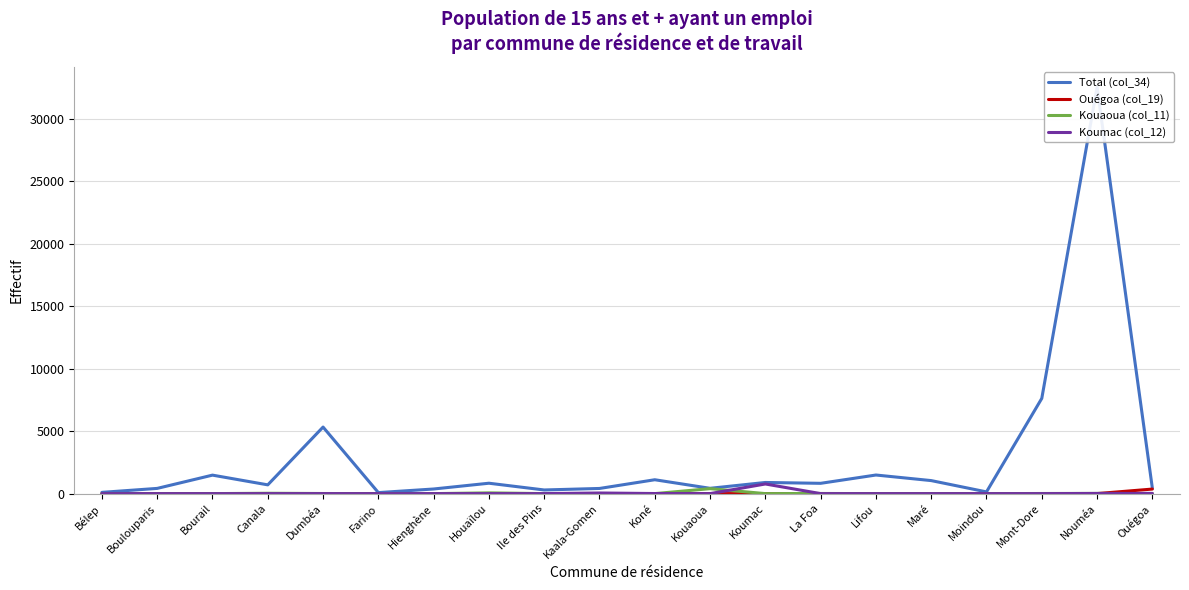

The Total (col_34) series shows 1196 at Koumac. True or false?

False